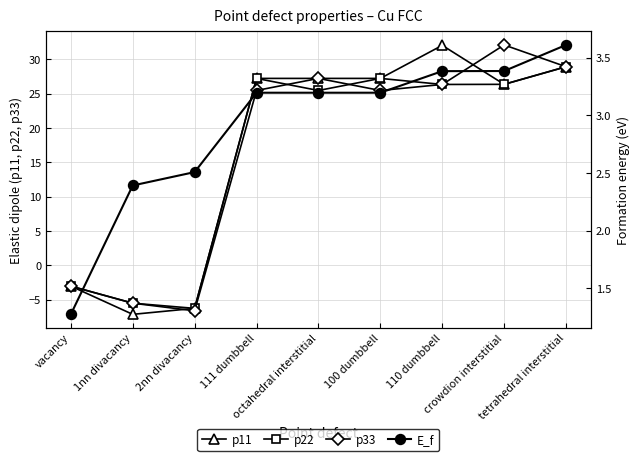

What are all the series names shown in the legend?

p11, p22, p33, E_f